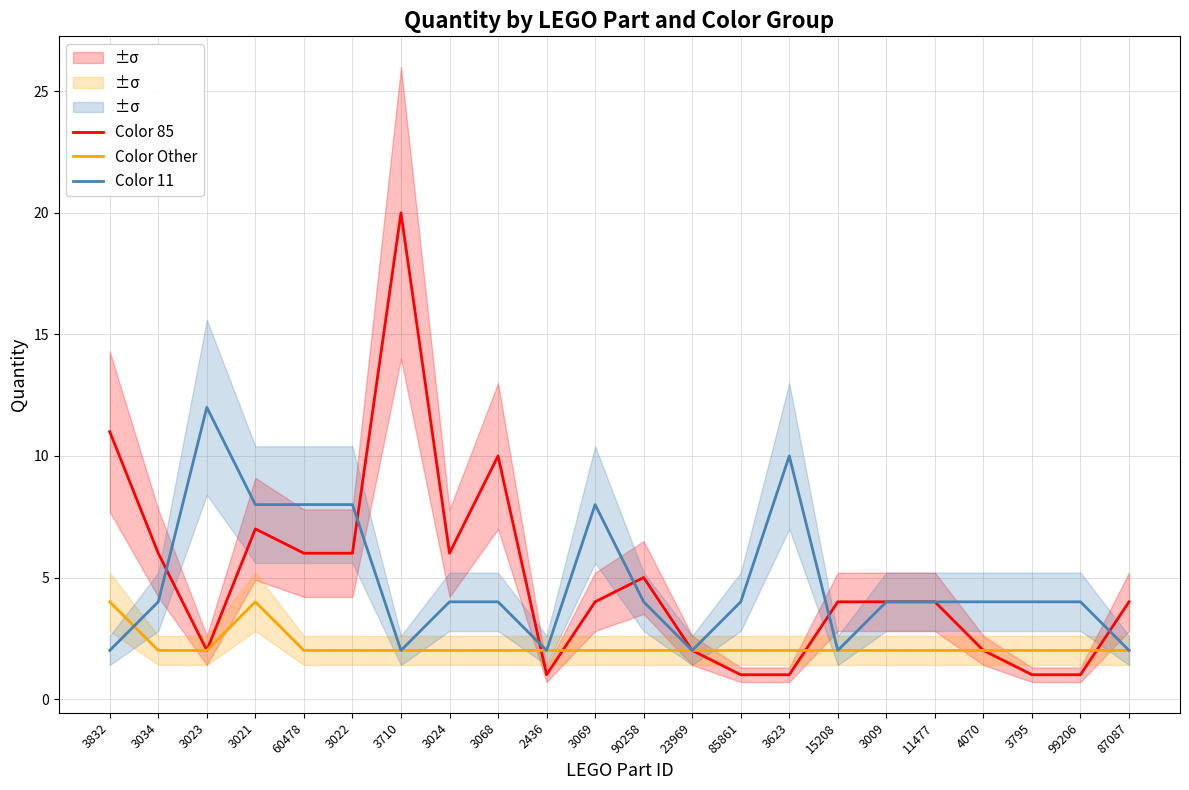

Reading left to right, list all the values displayed in this chart.

Color 85: 11	6	2	7	6	6	20	6	10	1	4	5	2	1	1	4	4	4	2	1	1	4
Color Other: 4	2	2	4	2	2	2	2	2	2	2	2	2	2	2	2	2	2	2	2	2	2
Color 11: 2	4	12	8	8	8	2	4	4	2	8	4	2	4	10	2	4	4	4	4	4	2